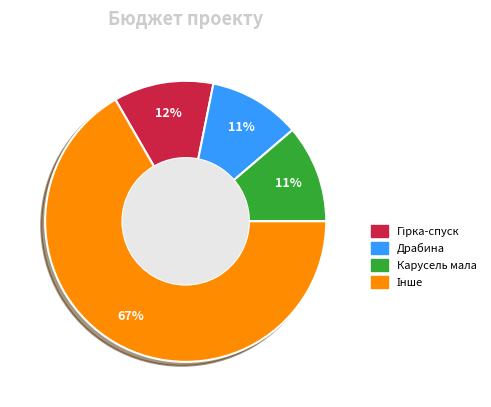

Is there a majority slice in this chart?

Yes